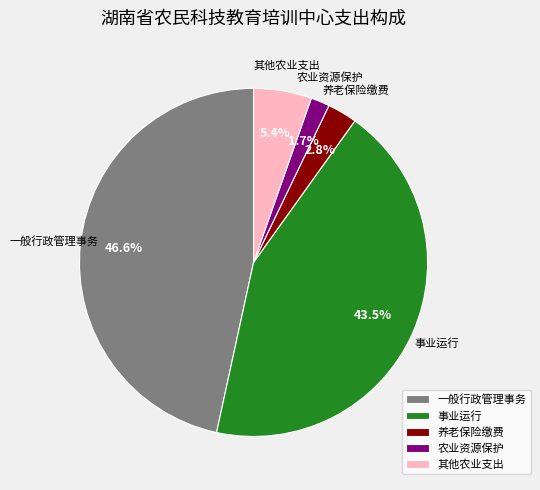

How many slices are in this pie chart?

5